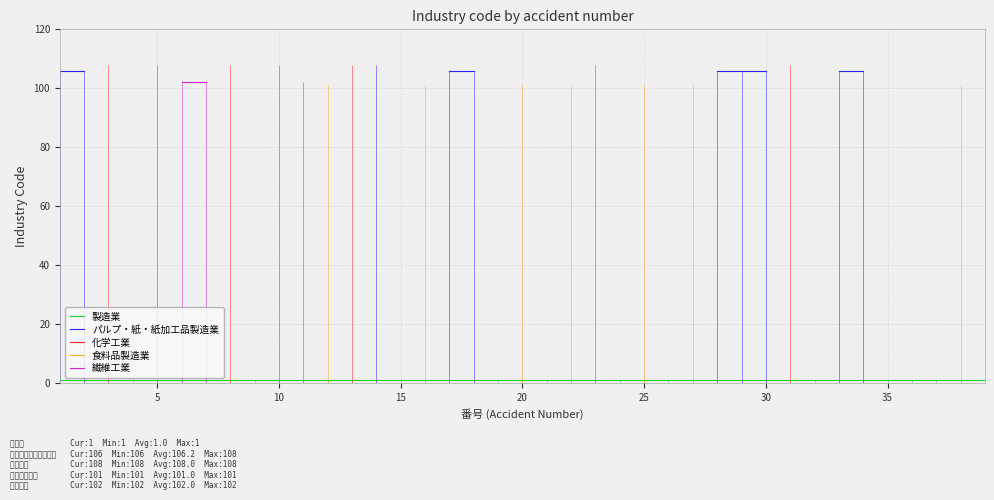

Which series has the widest spread of values?

パルプ・紙・紙加工品製造業